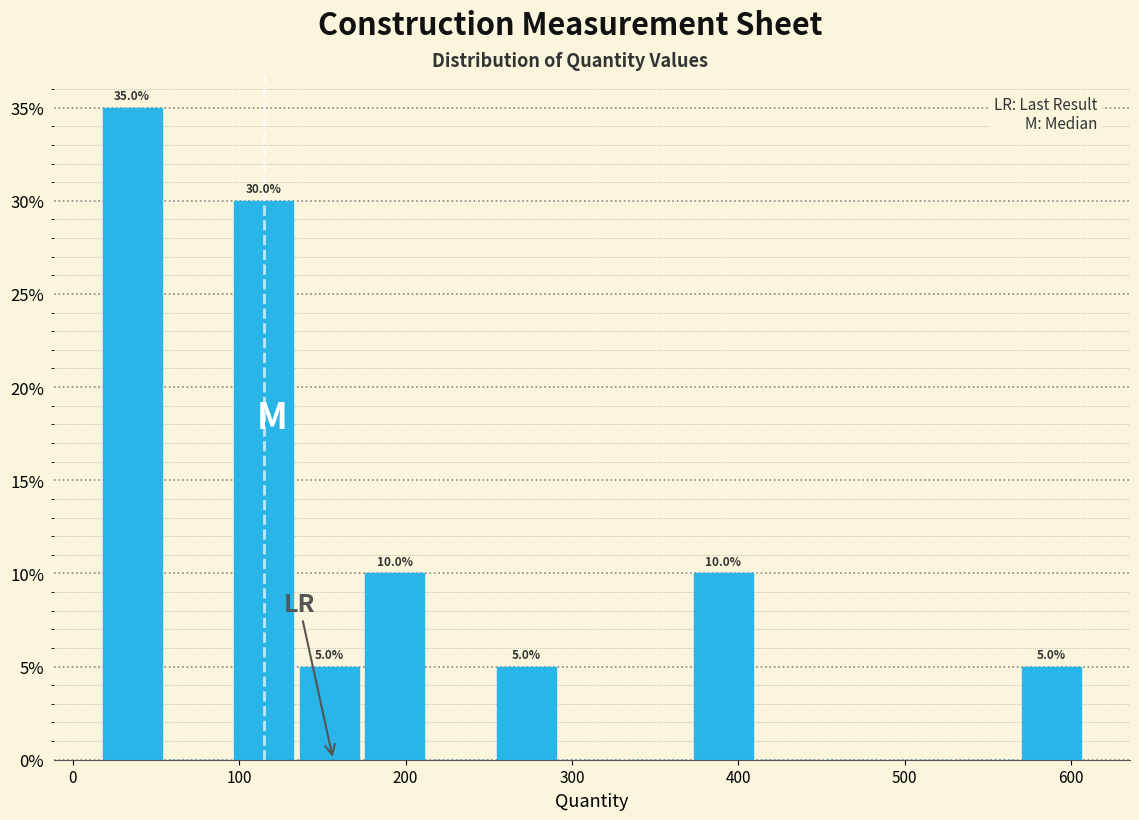

Around what value on the x-axis is the tallest bar? Give the approximate position of its centre, as read against the axis.

40